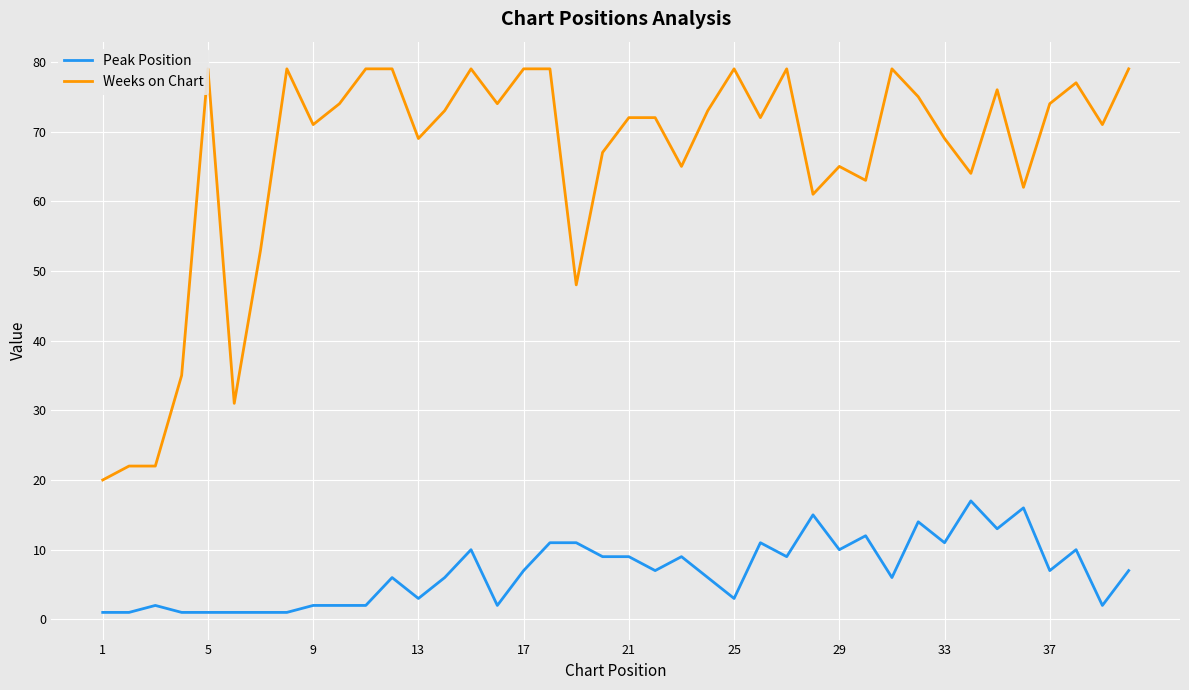

Is it true that Peak Position equals 10 at 37?

False